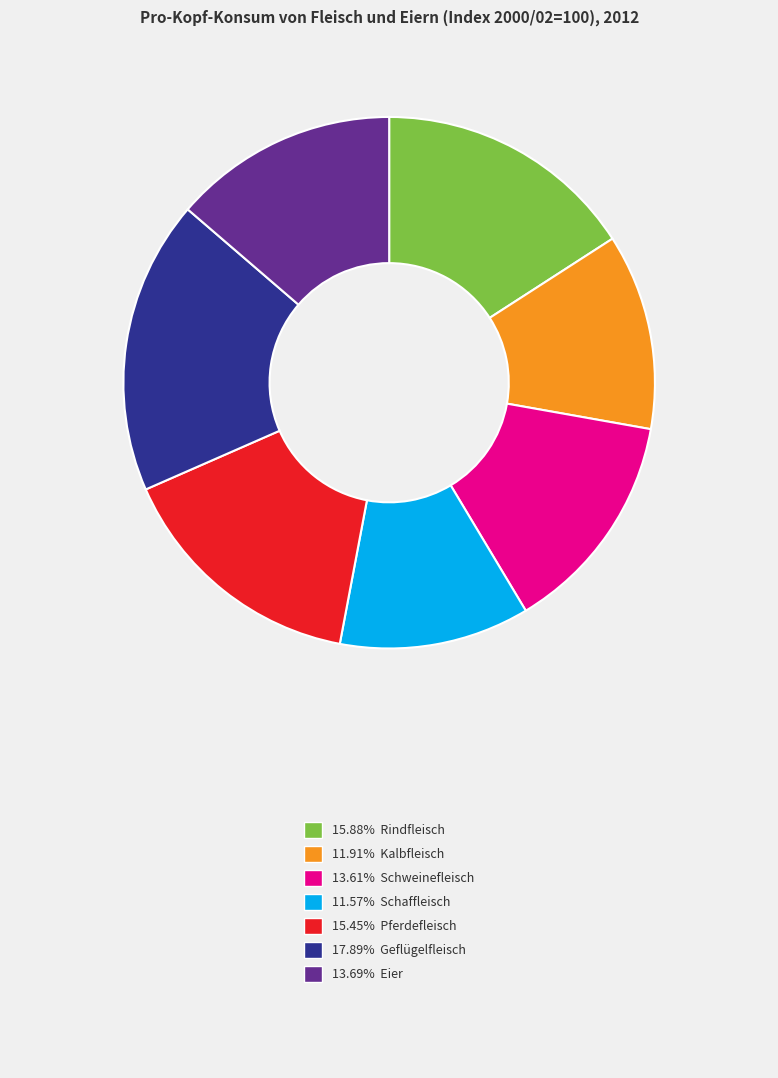

Is there any slice that represents more than half of the pie?

No